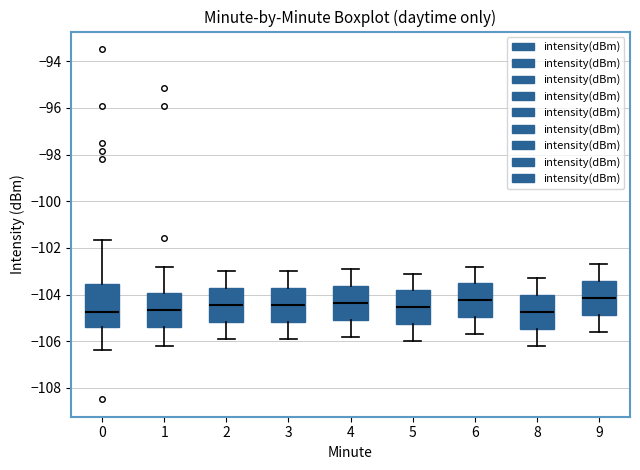

Where does the upper whisker of the box at x = 9 end on the y-axis? The values are not printed on the chart, so give them approximately, as read against the axis.

-102.6